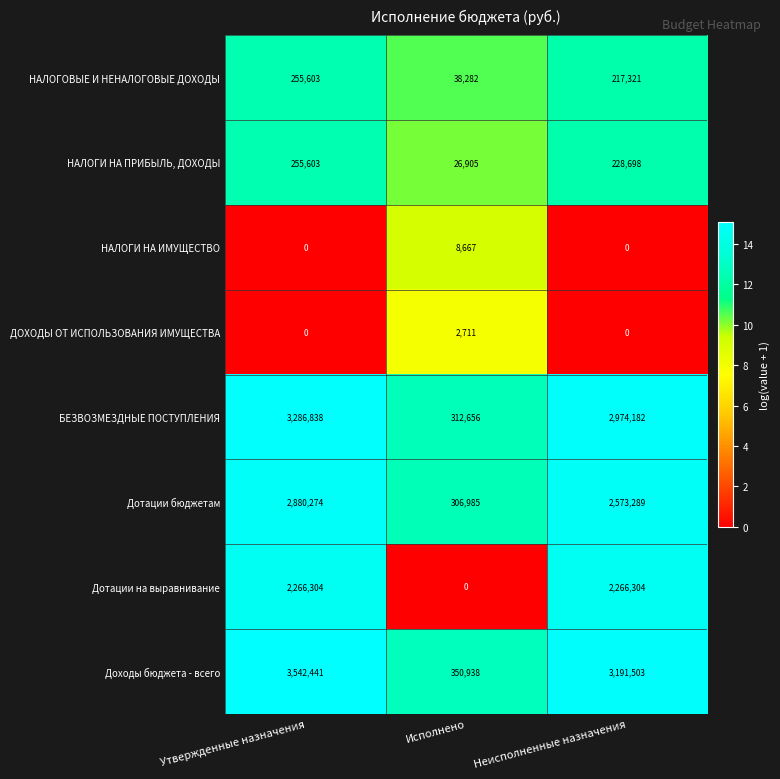

What is the greatest value displayed?

3542441